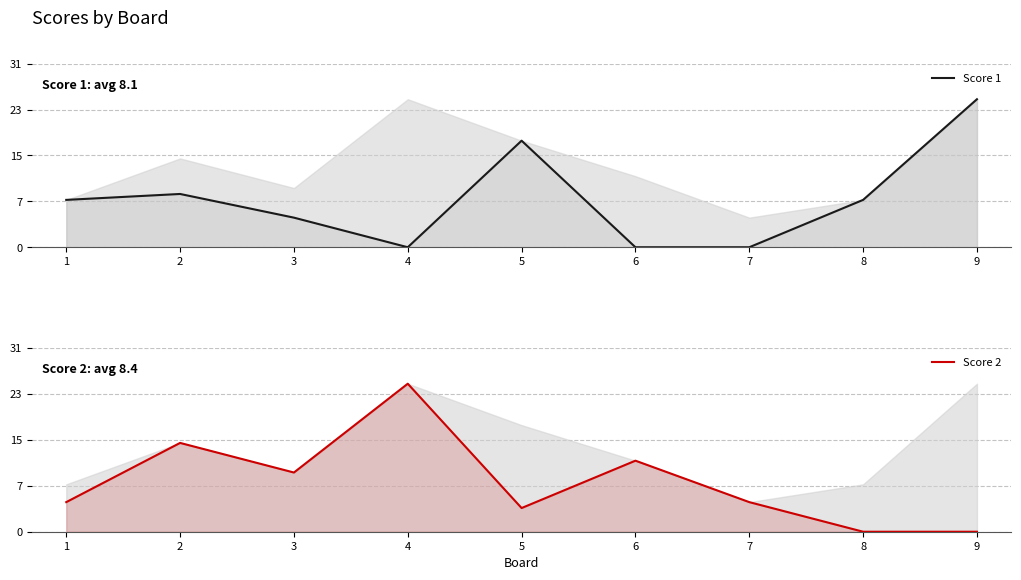

What is the total value across all series at 3?

15